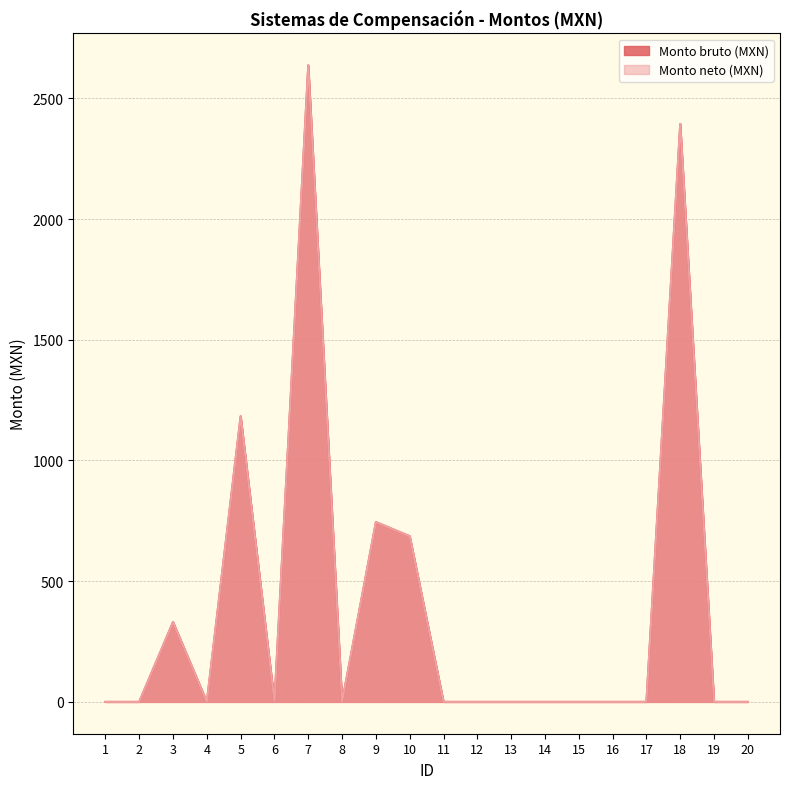

At which category does the chart reach its minimum across all series?

1